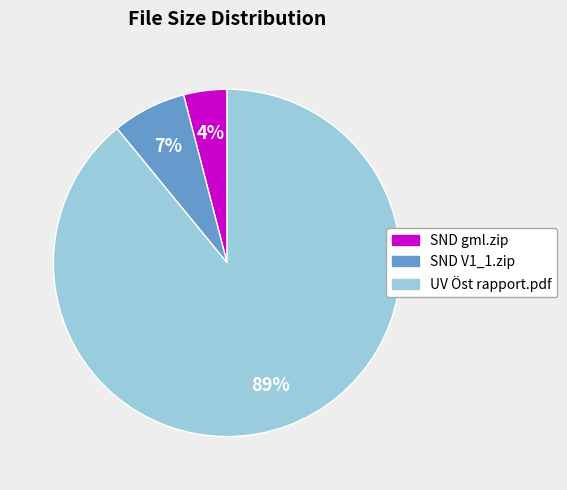

Count the number of slices in the pie.

3